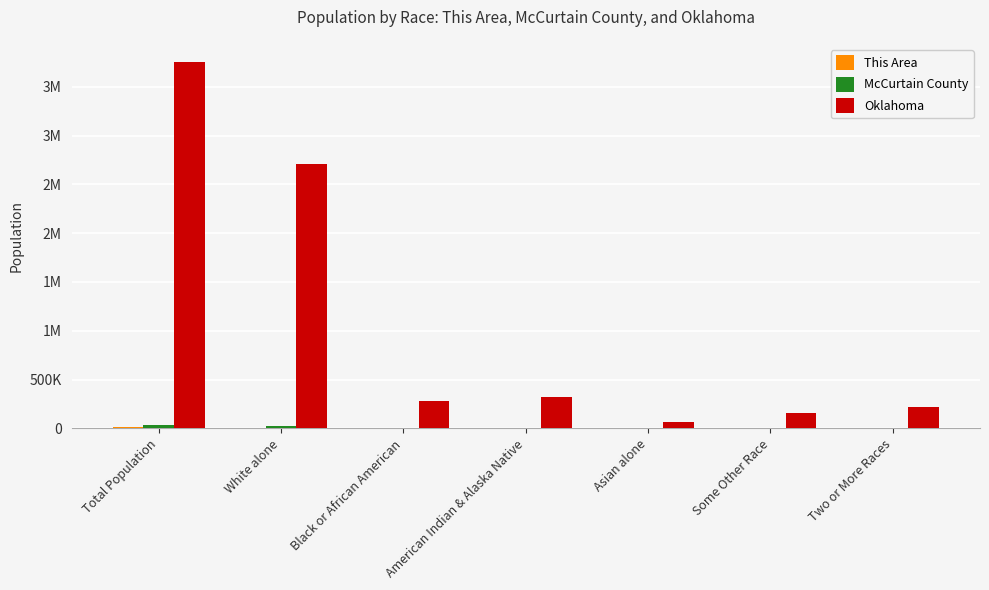

What position from the right is Two or More Races?

1